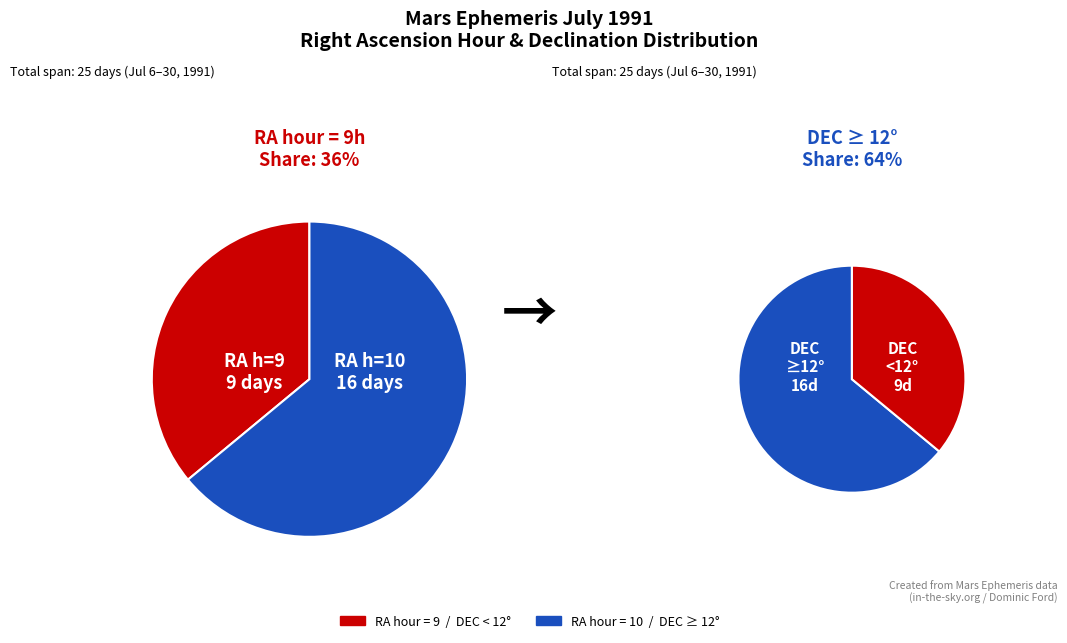

The 8 slice represents 1% of the pie. True or false?

False